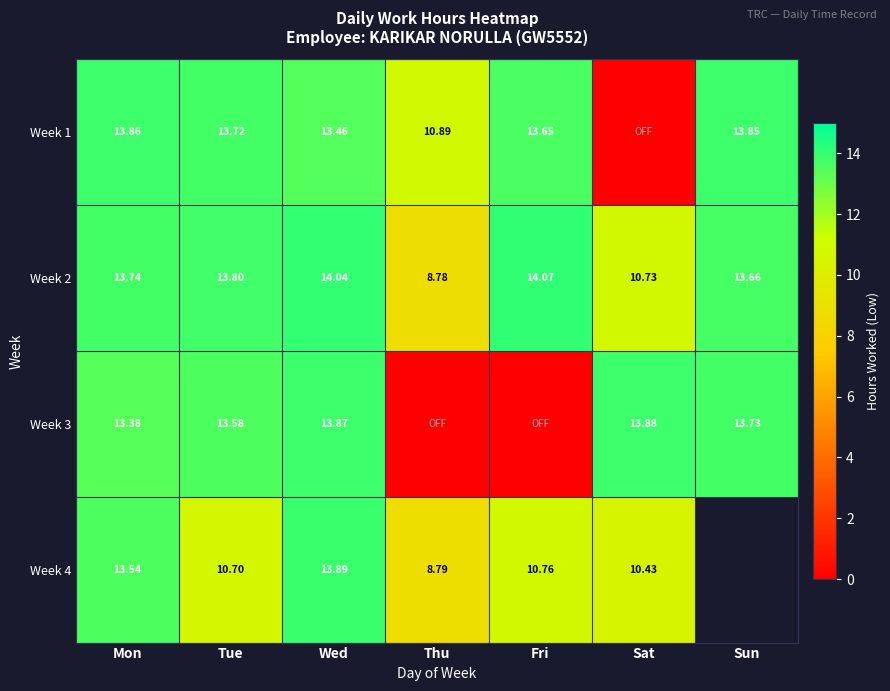

Count the number of categories in the chart.

7